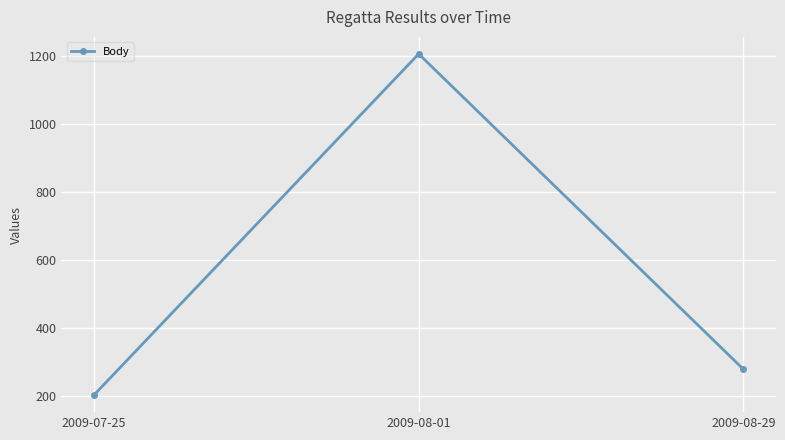

List the labels in order of value, largest first.

2009-08-01, 2009-08-29, 2009-07-25